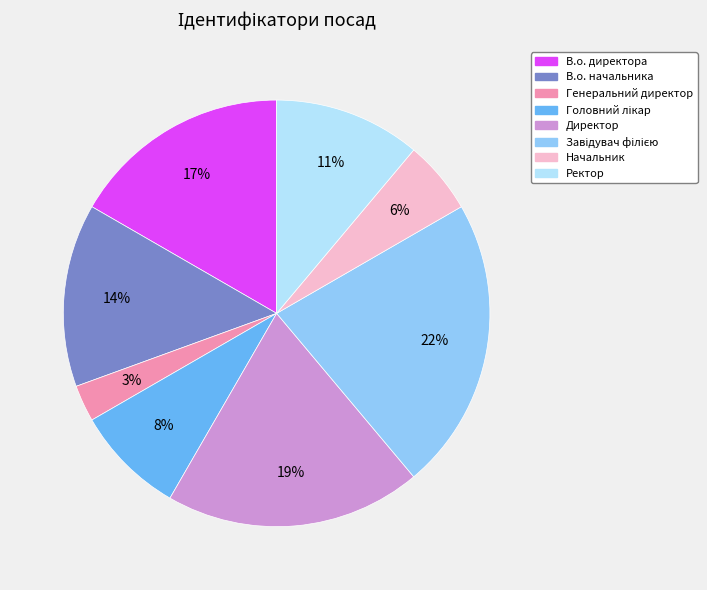

To the nearest percent, what percentage of the pie is В.о. директора?

17%